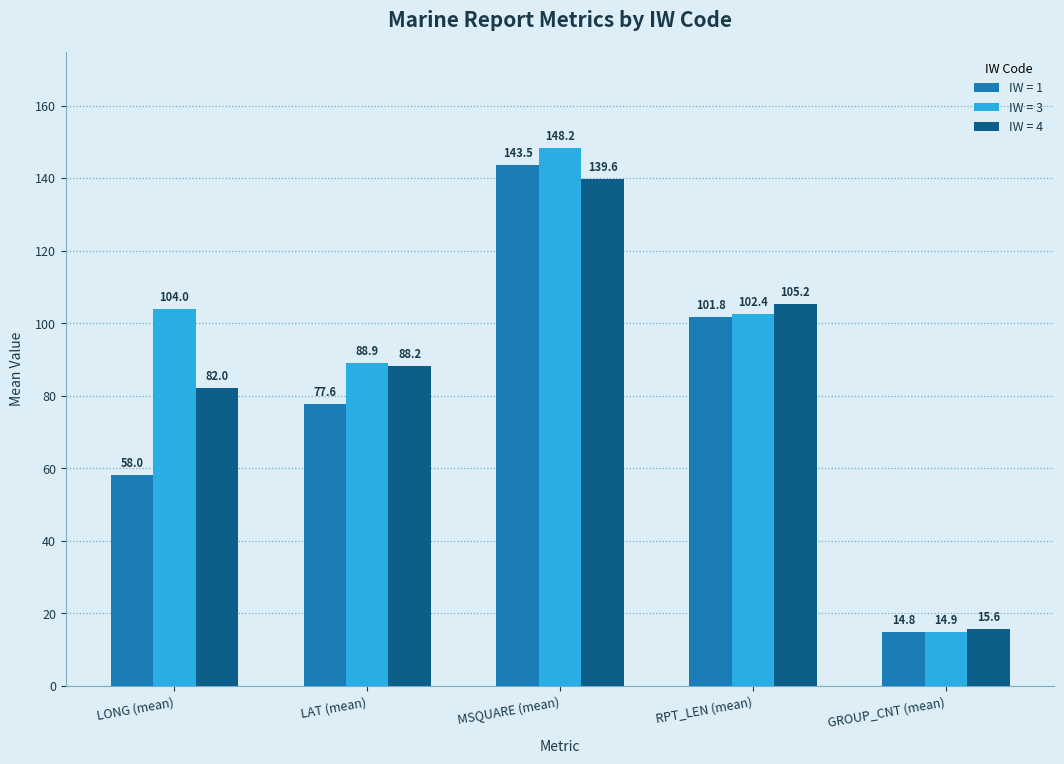

What are all the series names shown in the legend?

IW = 1, IW = 3, IW = 4